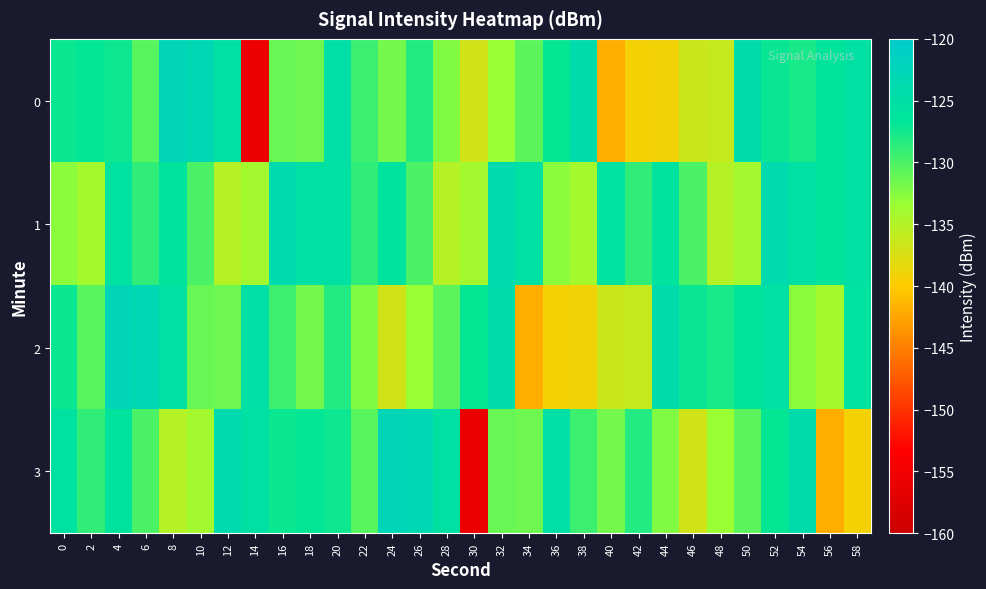

Which series has the largest total across all categories?

1